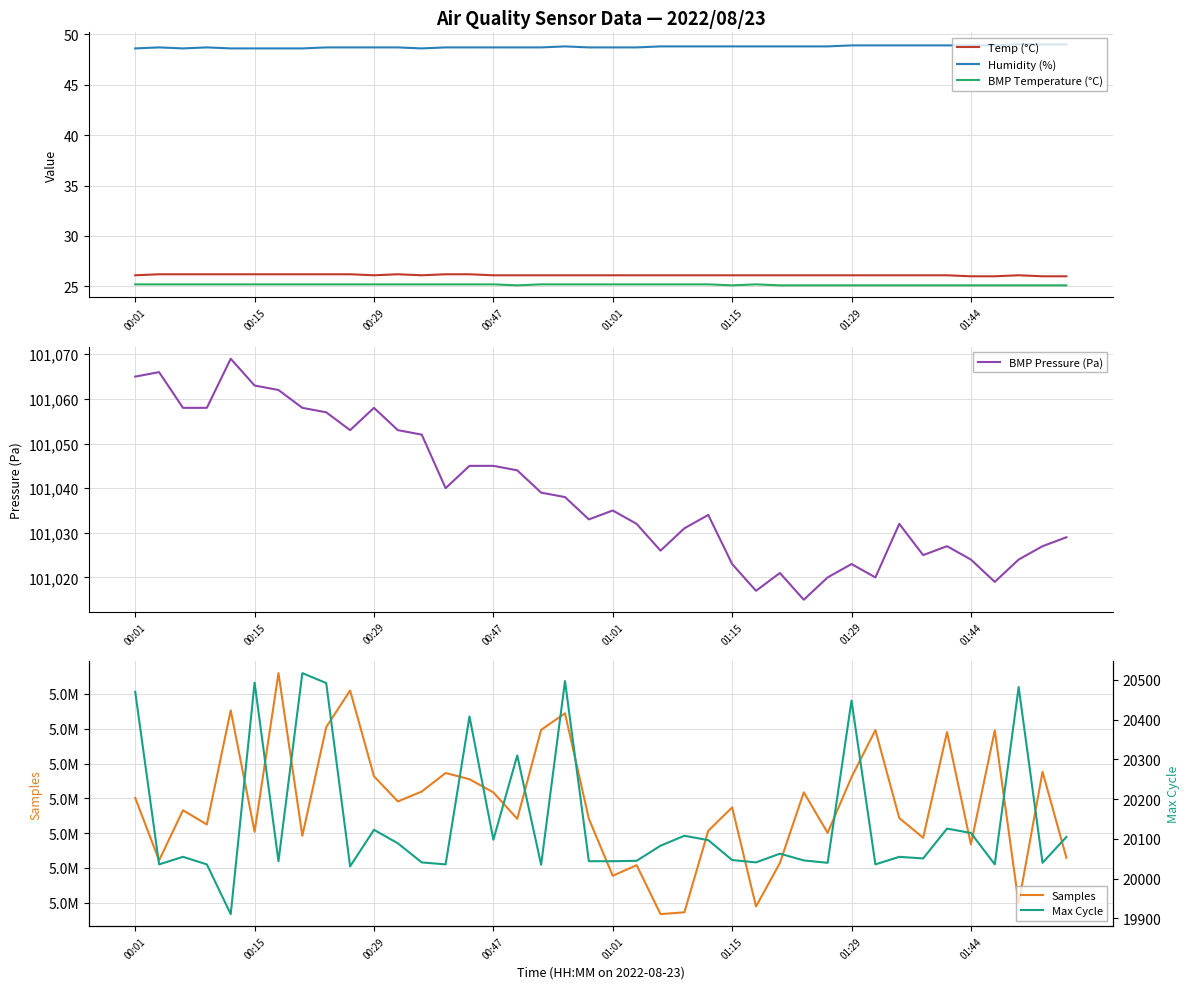

True or false: Max Cycle and Temp (°C) intersect in this chart.

False